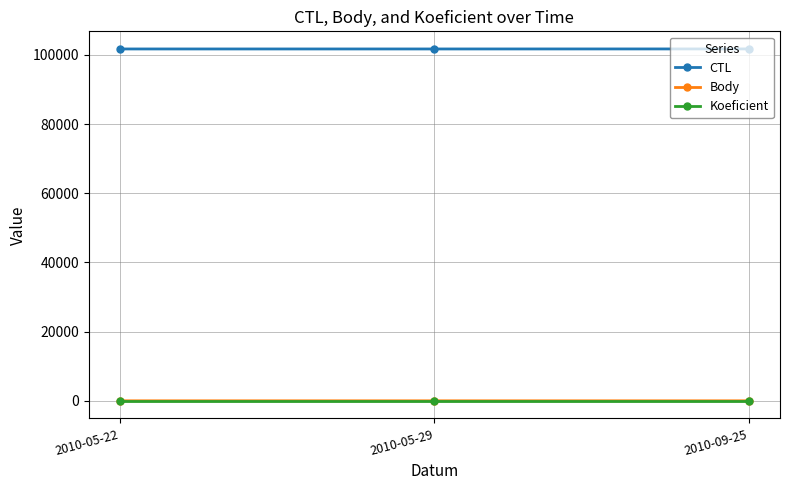

What is the maximum value for CTL?

101732